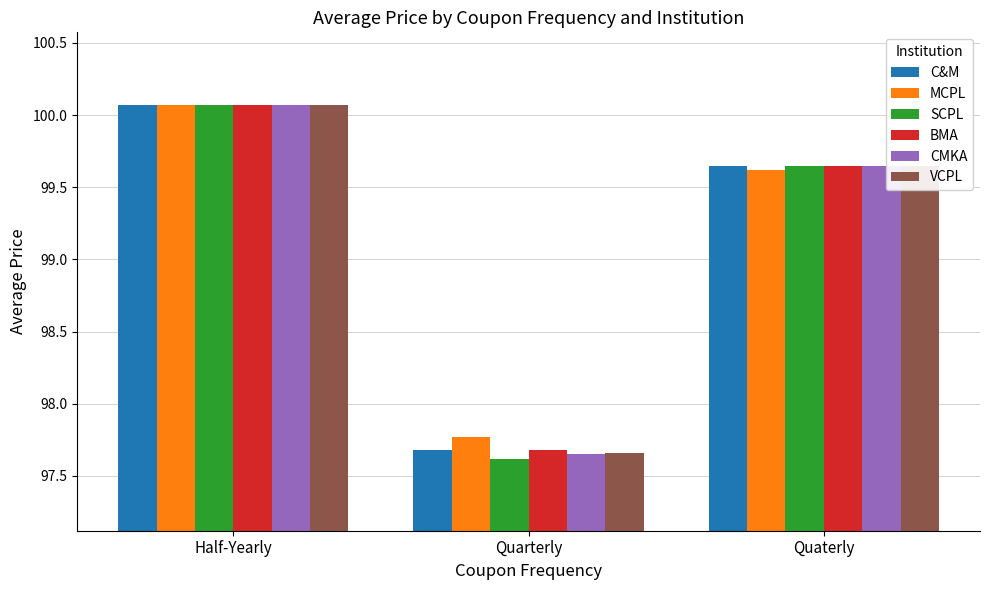

The SCPL series shows 21.8 at Half-Yearly. True or false?

False